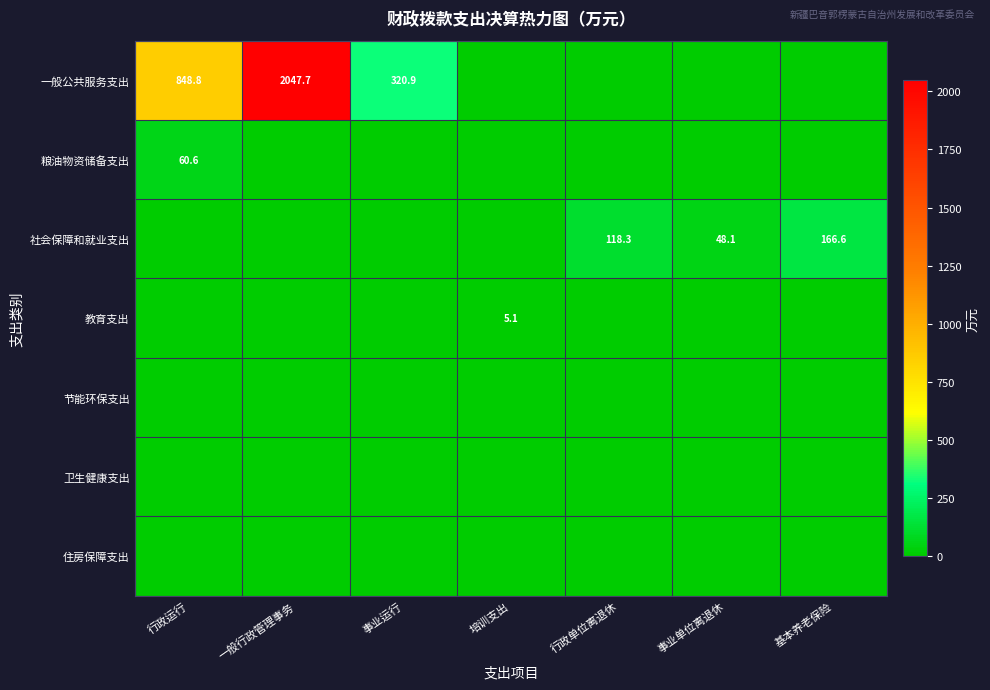

True or false: 社会保障和就业支出 has a value of 14.4 at 事业单位离退休.

False